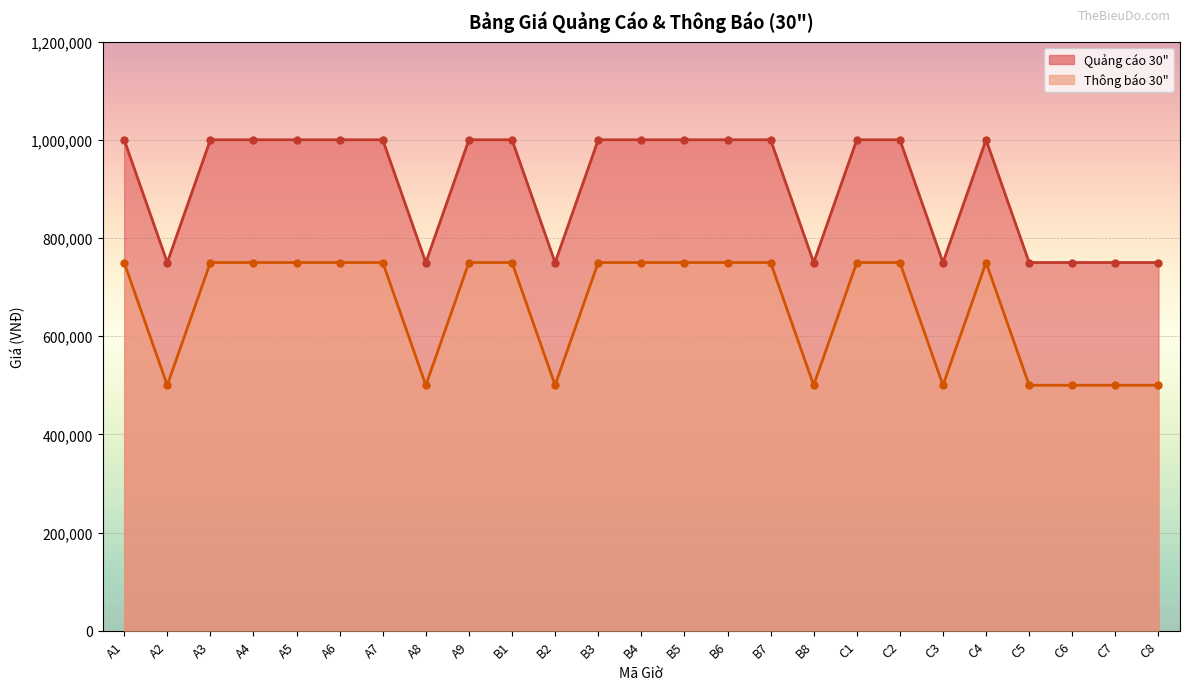

True or false: Quảng cáo 30" has more than 1 interior local peaks.

False